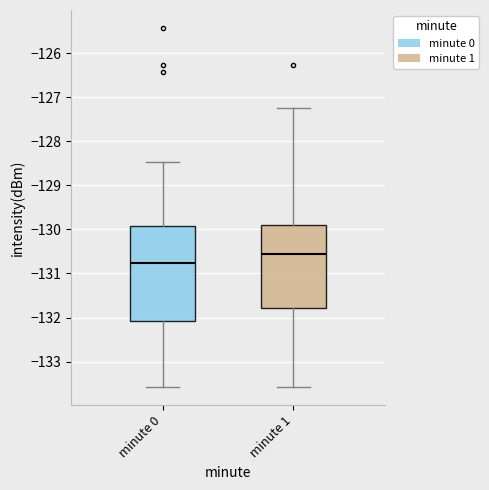

Reading left to right, read every box against the y-axis: the position of its median line, the range the box covers, and the ends of its whiskers. The values are not printed on the chart, so give them approximately, as read against the axis.

minute 0: median -130.8, box -132.1 to -129.9, whiskers -133.6 to -128.5
minute 1: median -130.6, box -131.8 to -129.9, whiskers -133.6 to -127.2